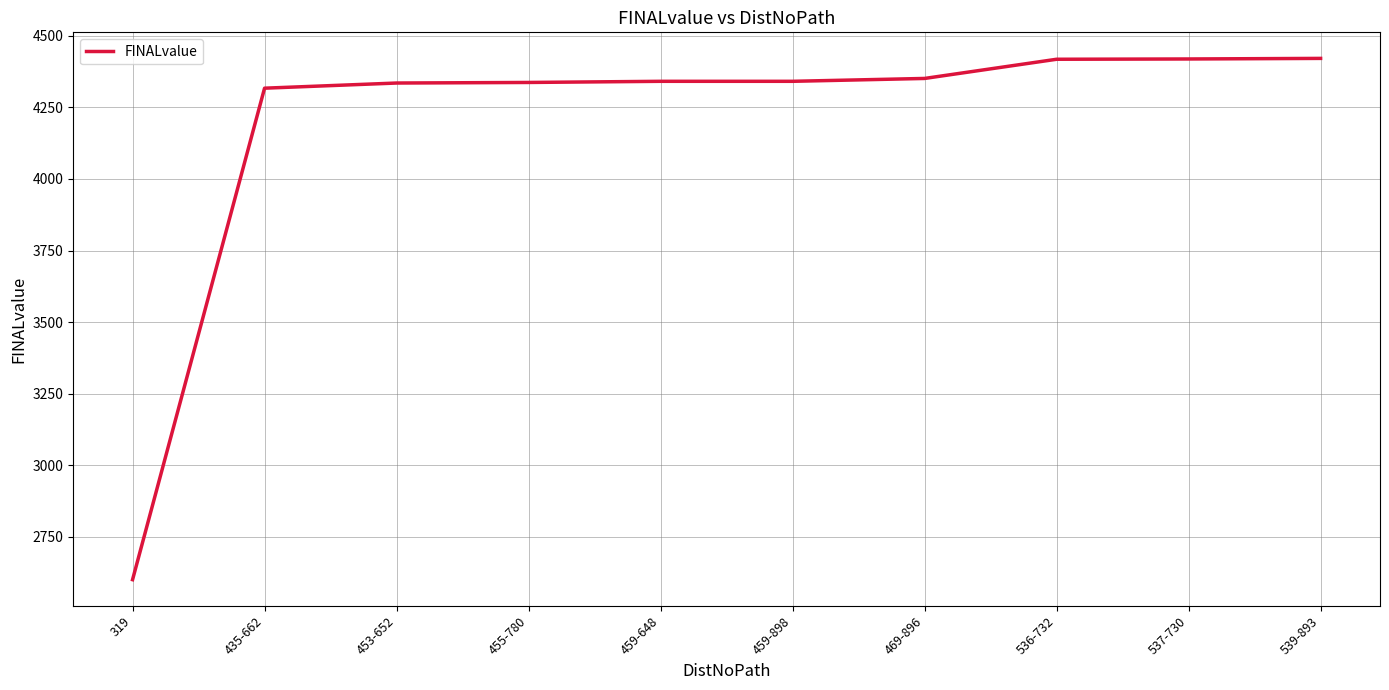

At which category does the chart reach its minimum across all series?

319